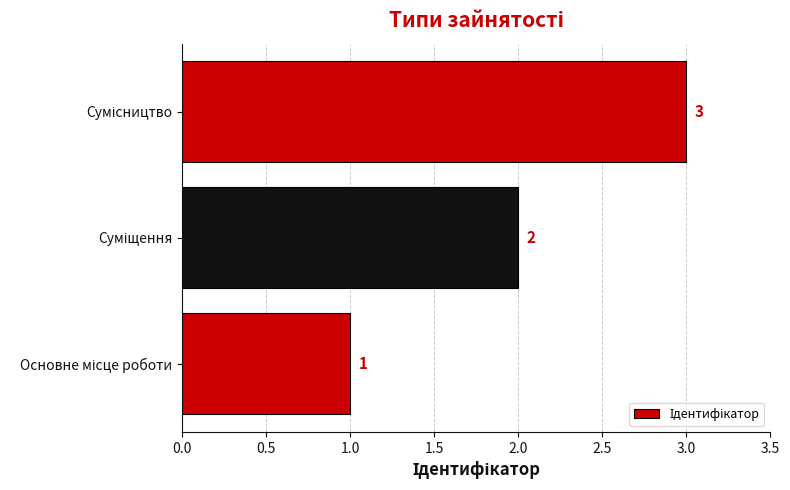

What is the sum of all values?

6